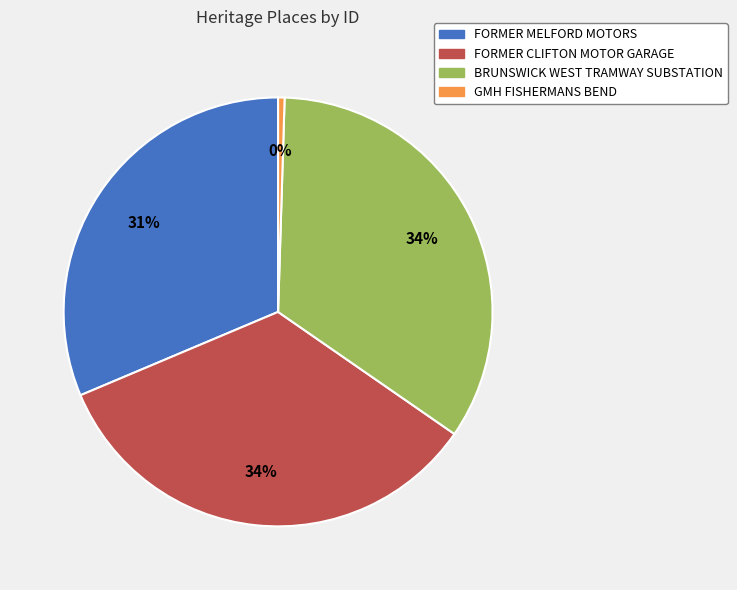

What is the ratio of the value at BRUNSWICK WEST TRAMWAY SUBSTATION to the value at FORMER CLIFTON MOTOR GARAGE?

1.0